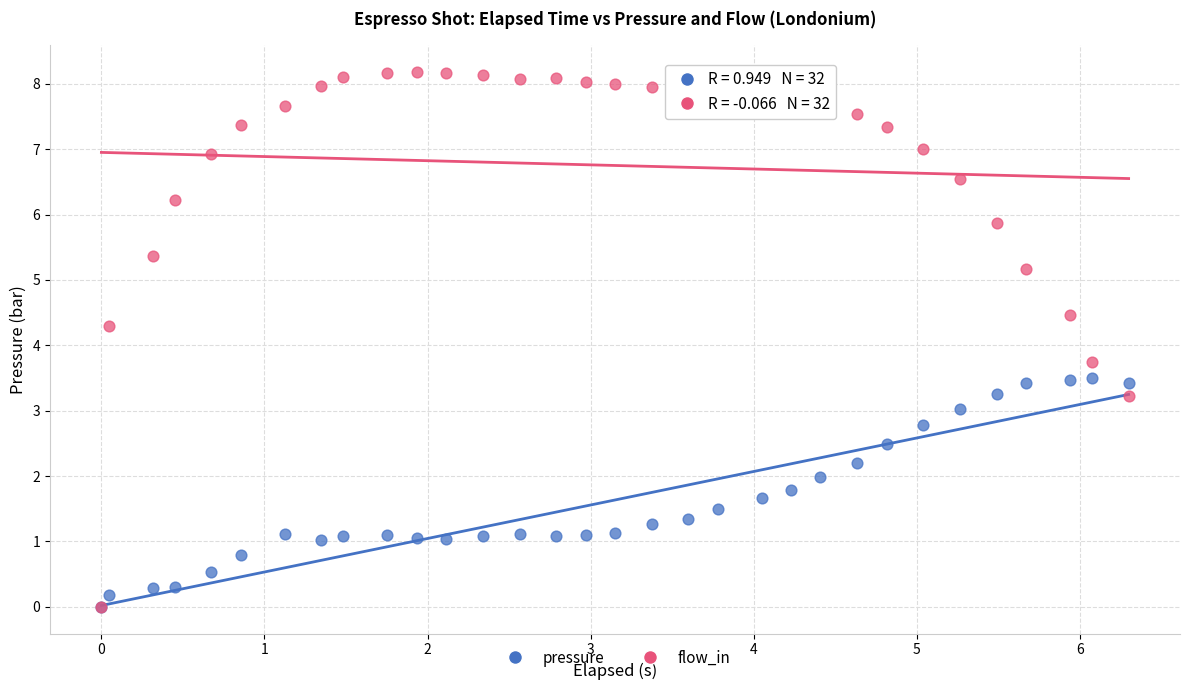

What are all the series names shown in the legend?

pressure, flow_in